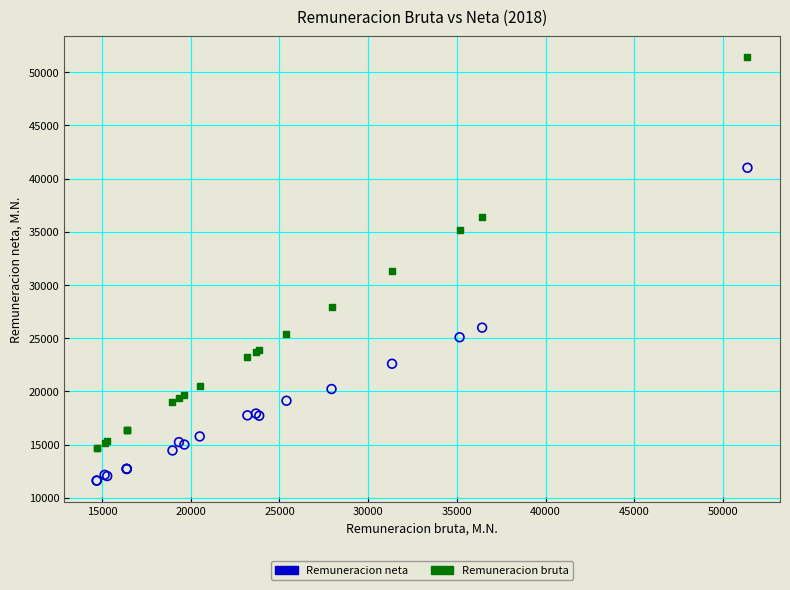

Which series contains the highest Y value?

Remuneracion bruta